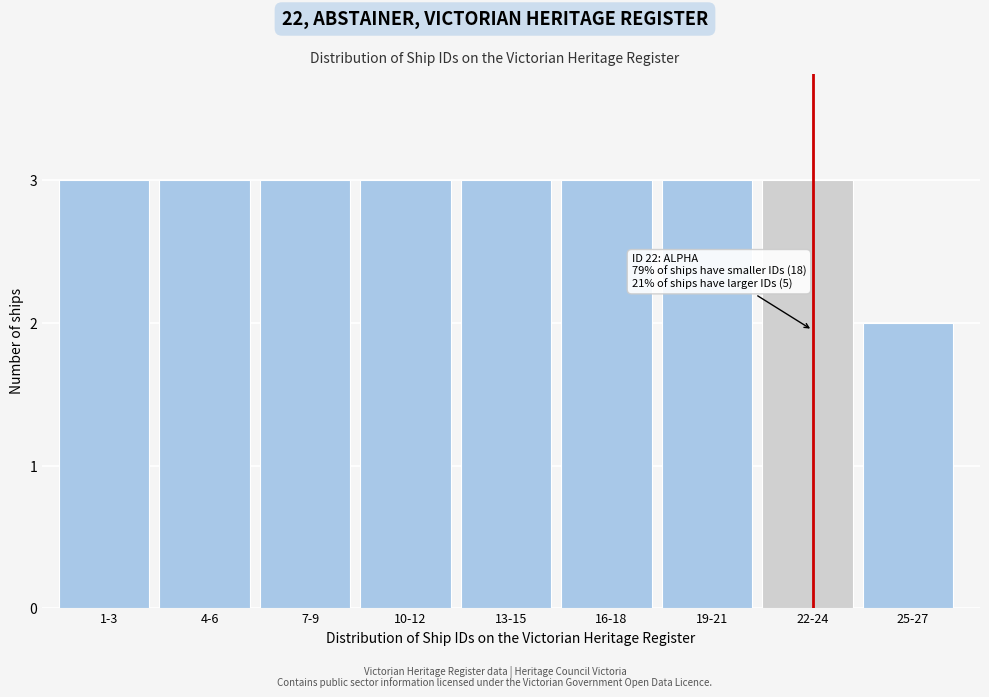

Reading left to right, transcribe all the data shown in this chart.

1-3=3	4-6=3	7-9=3	10-12=3	13-15=3	16-18=3	19-21=3	22-24=3	25-27=2